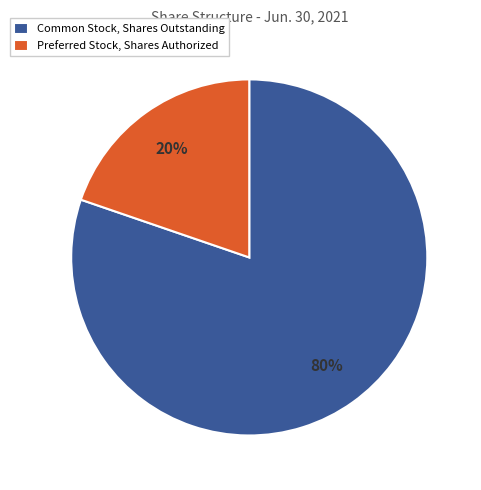

Count the number of slices in the pie.

2